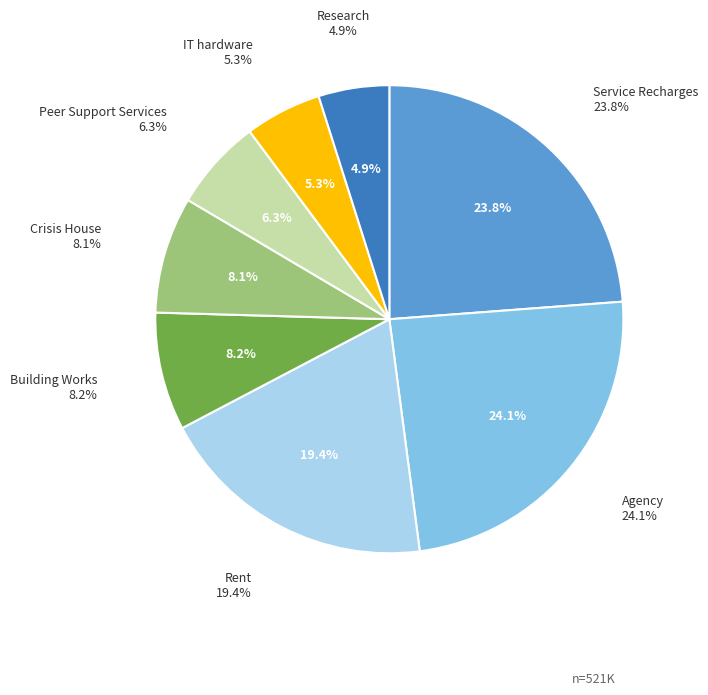

What percentage is NOT represented by IT hardware?

94.7%